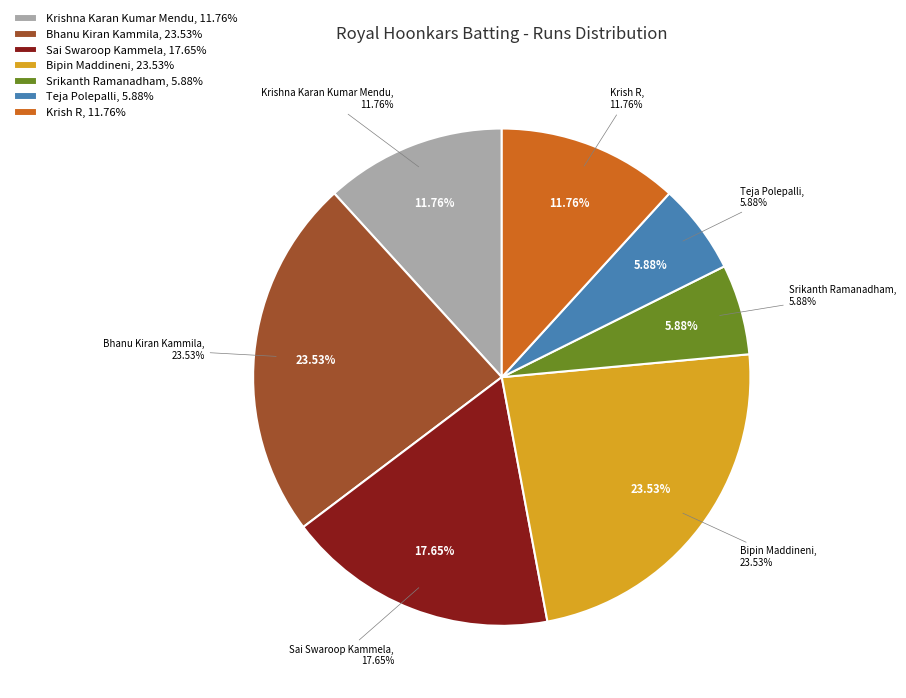

What is the change in value from Bhanu Kiran Kammila to Krish R?

-2